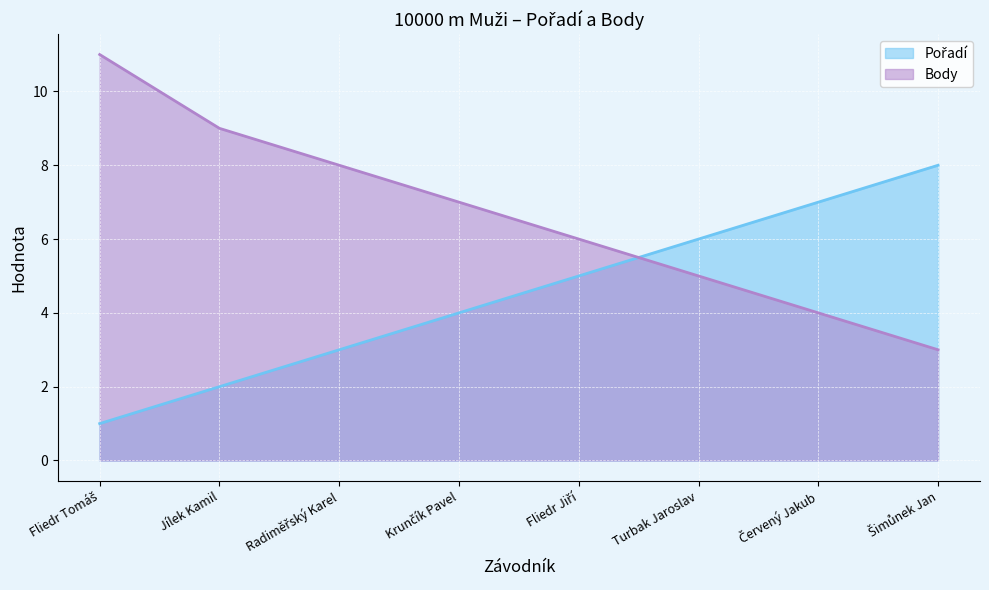

Which label corresponds to the smallest value in the chart?

Fliedr Tomáš